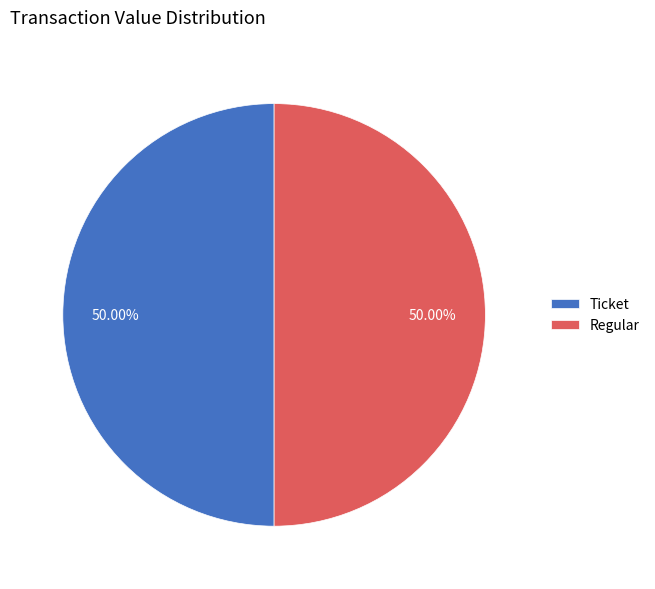

How many segments does this pie chart have?

2